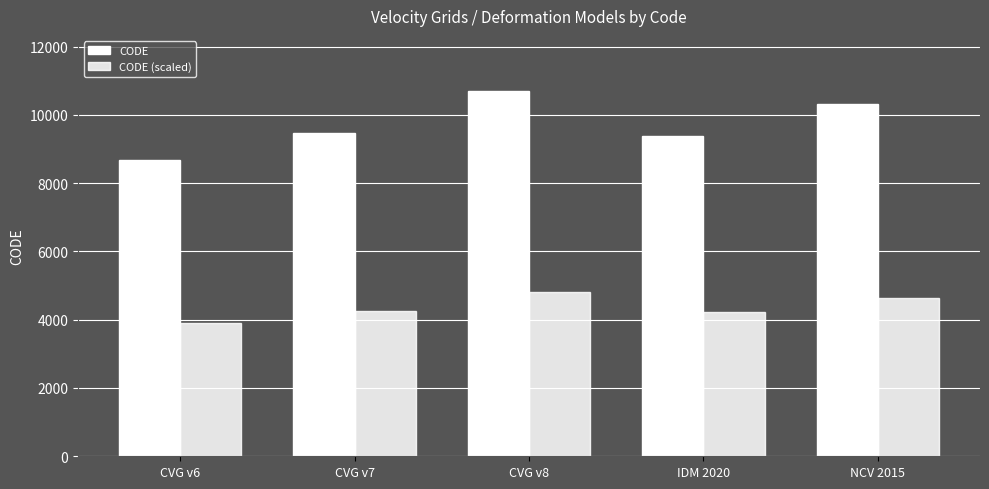

How many bars are there in each group?

2